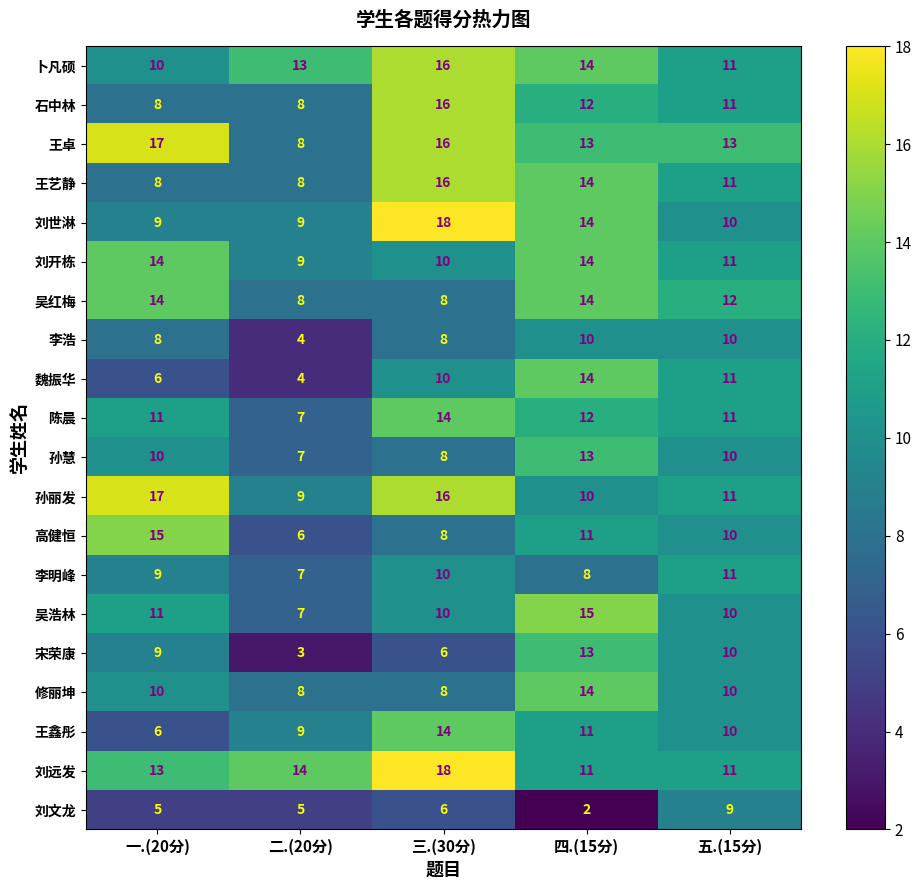

What value does the 刘文龙 series have at 五.(15分)?

9